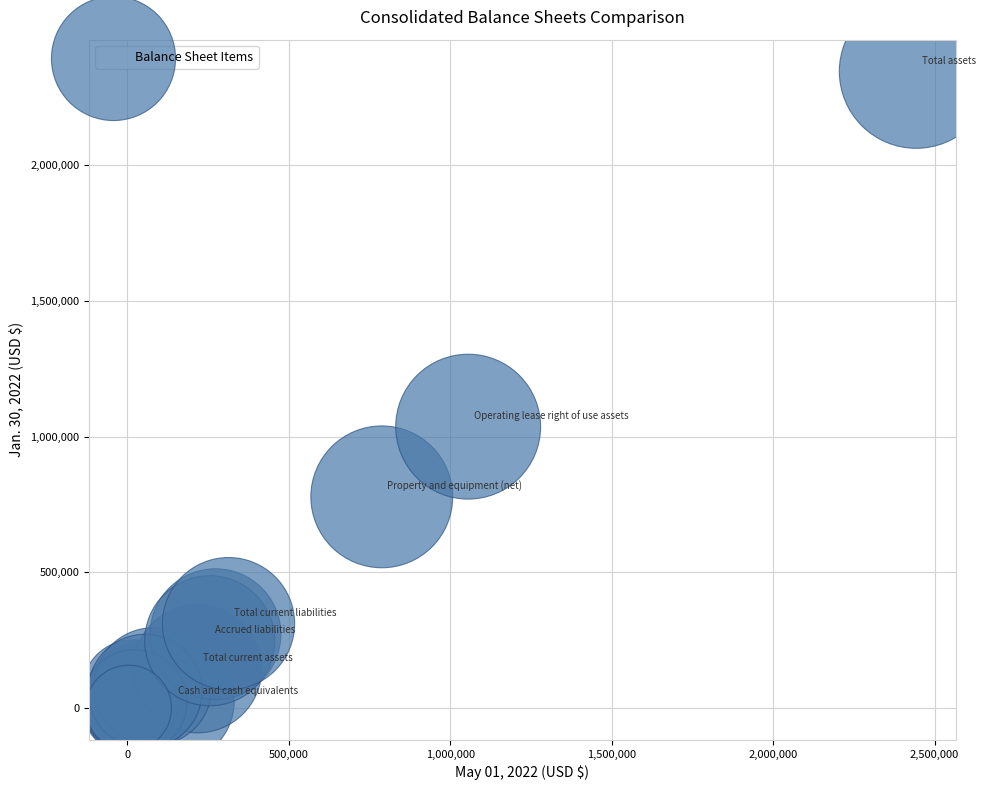

What Y value in the scatter plot is closest to 1173159?

1037197